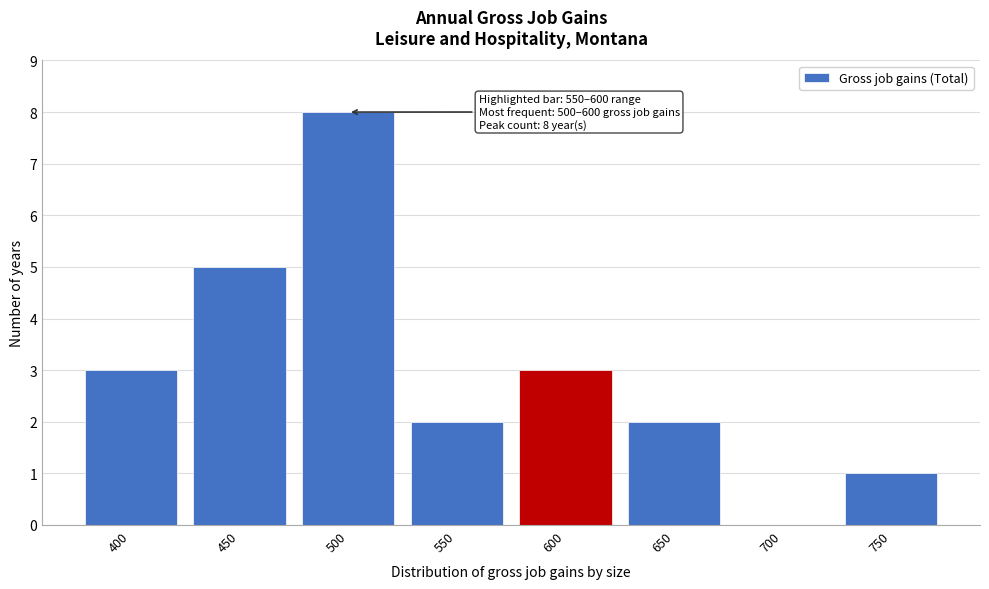

Reading right to left, what are all the values shown in this chart?

750=1	700=0	650=2	600=3	550=2	500=8	450=5	400=3